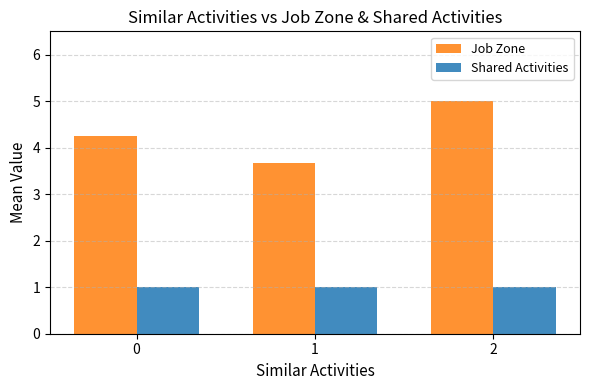

True or false: Job Zone has a value of 5.0 at 1.

False